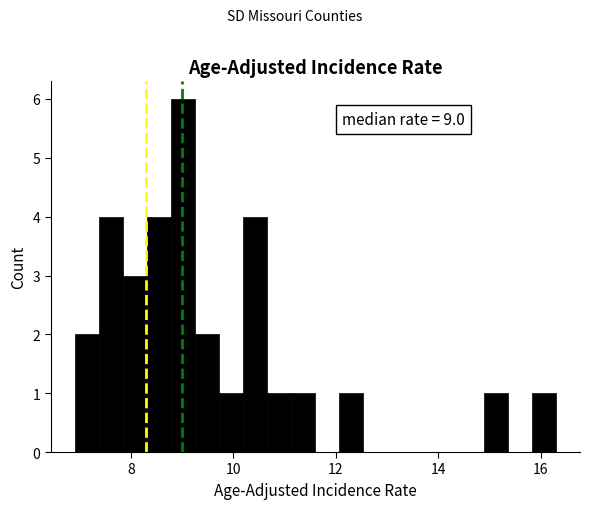

Around what value on the x-axis is the tallest bar? Give the approximate position of its centre, as read against the axis.

9.0